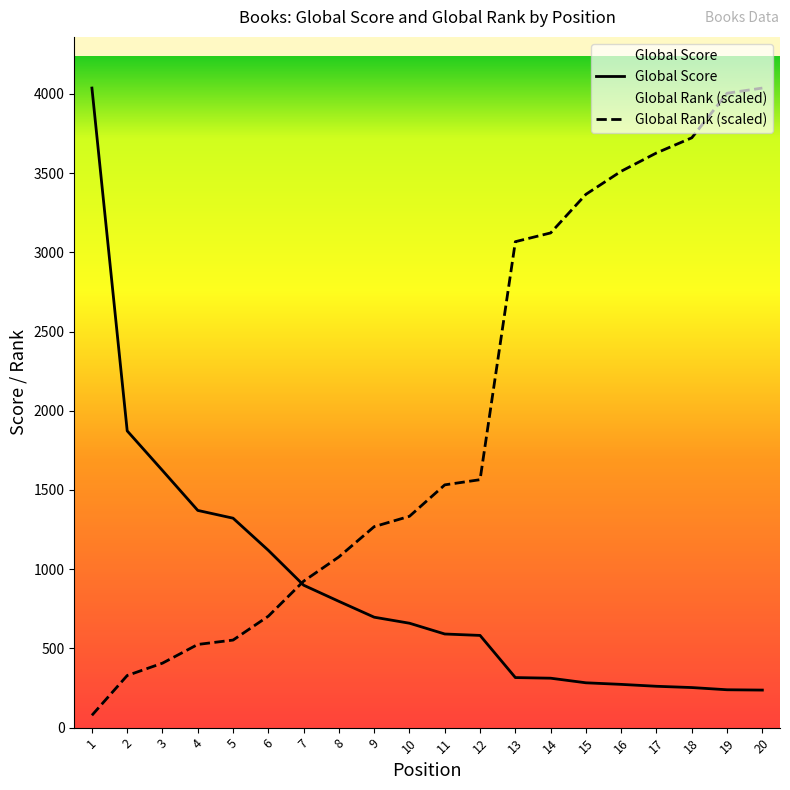

After their last crossing, which series has the higher values: Global Score or Global Rank?

Global Rank